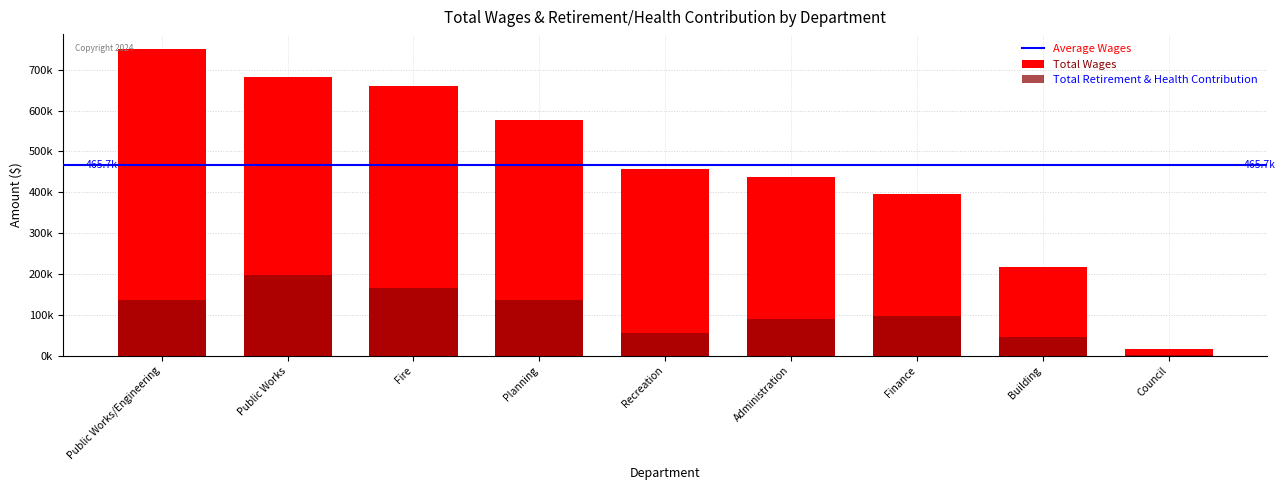

List the labels in order of Total Retirement & Health Contribution value, largest first.

Public Works, Fire, Public Works/Engineering, Planning, Finance, Administration, Recreation, Building, Council